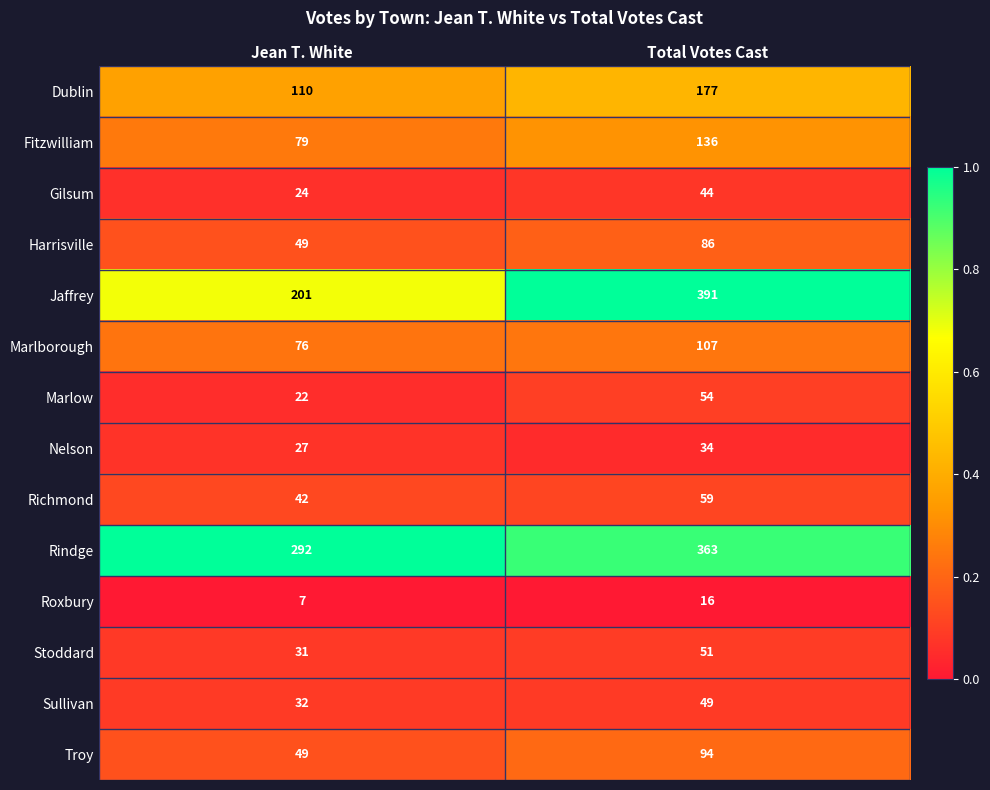

Between Jean T. White and Total Votes Cast, which series saw the biggest shift?

Jaffrey